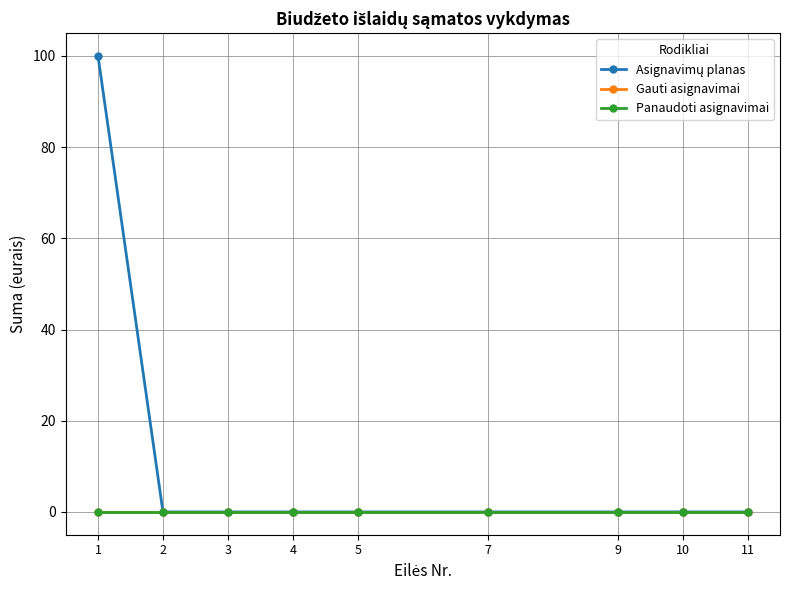

How many series are shown in this chart?

3